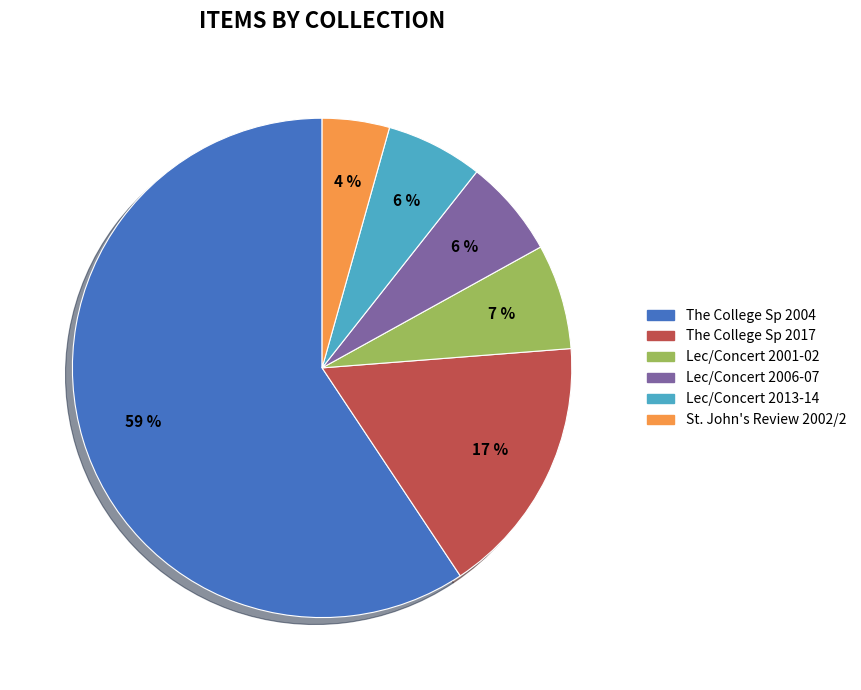

Count the number of slices in the pie.

6